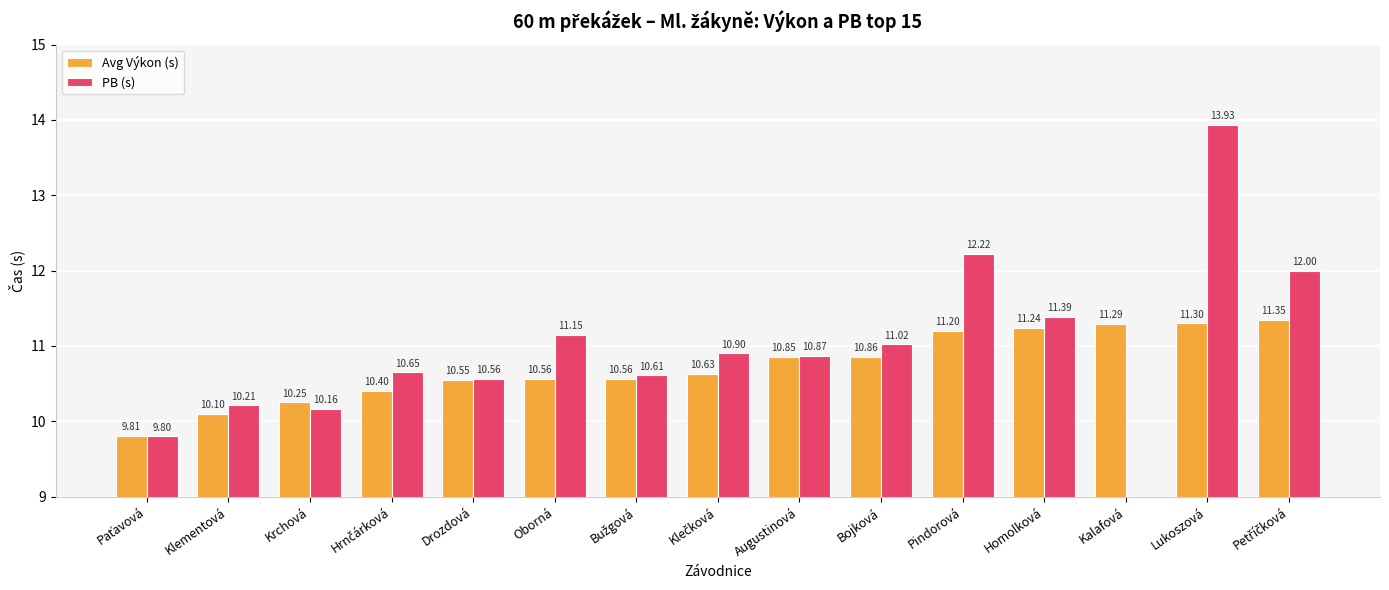

Are the bars grouped side by side (vs. stacked)?

Yes